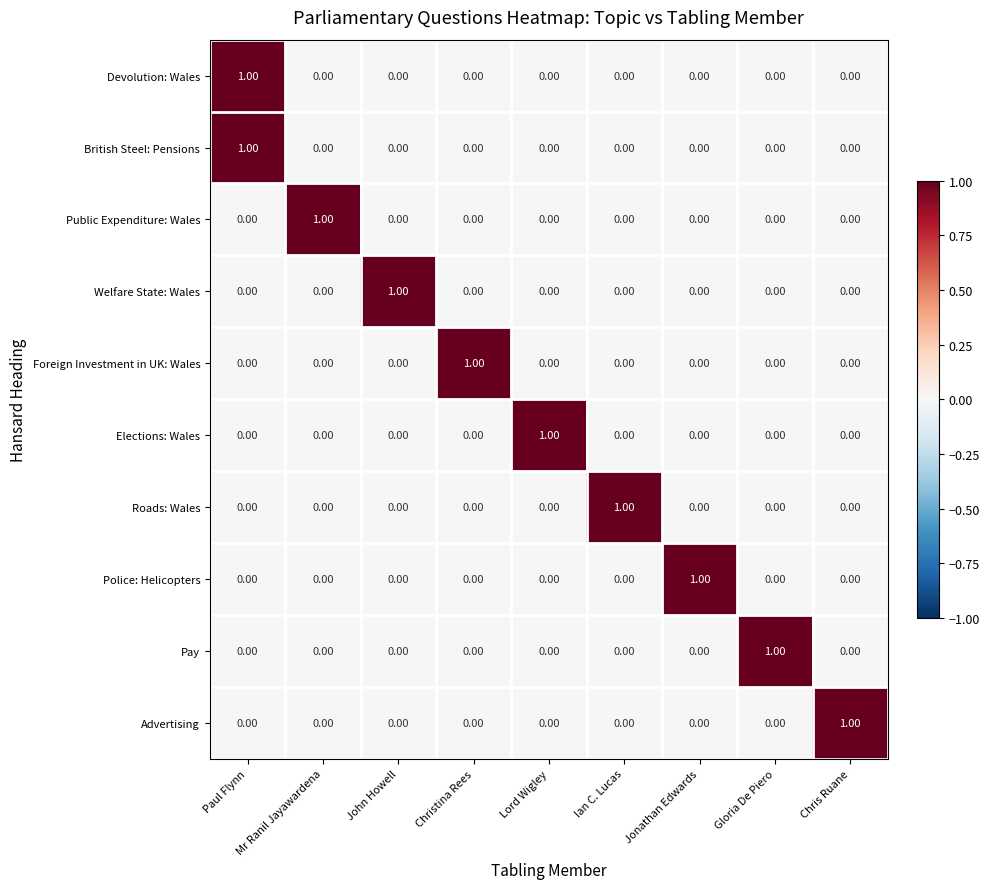

Is the value of Public Expenditure: Wales at Mr Ranil Jayawardena greater than the value of Foreign Investment in UK: Wales at Lord Wigley?

Yes